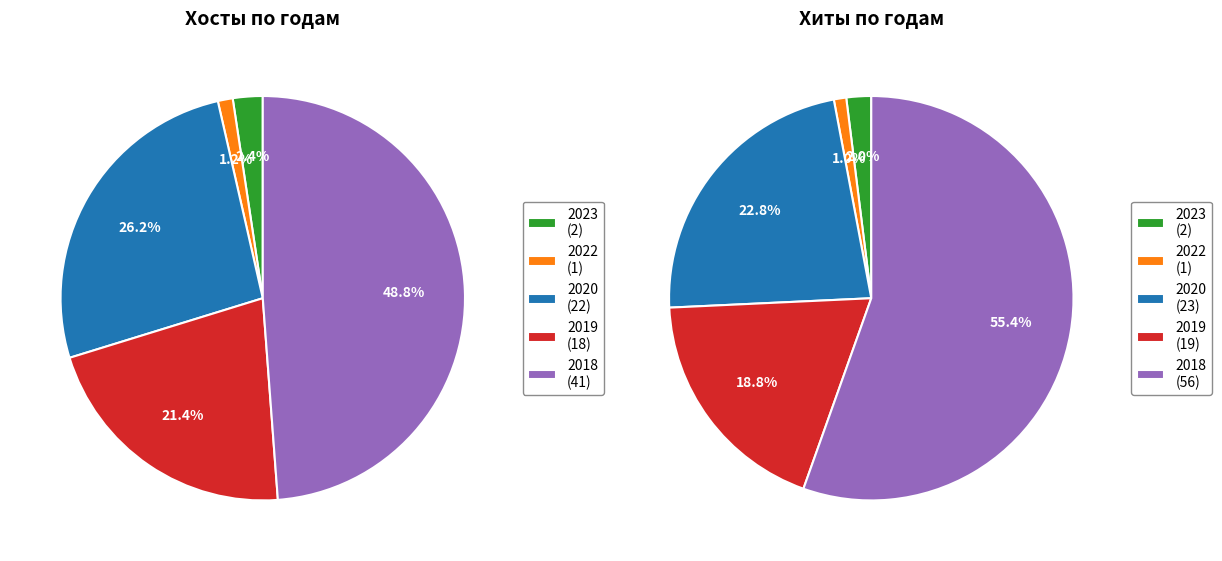

To the nearest percent, what portion does 2022 represent?

1%